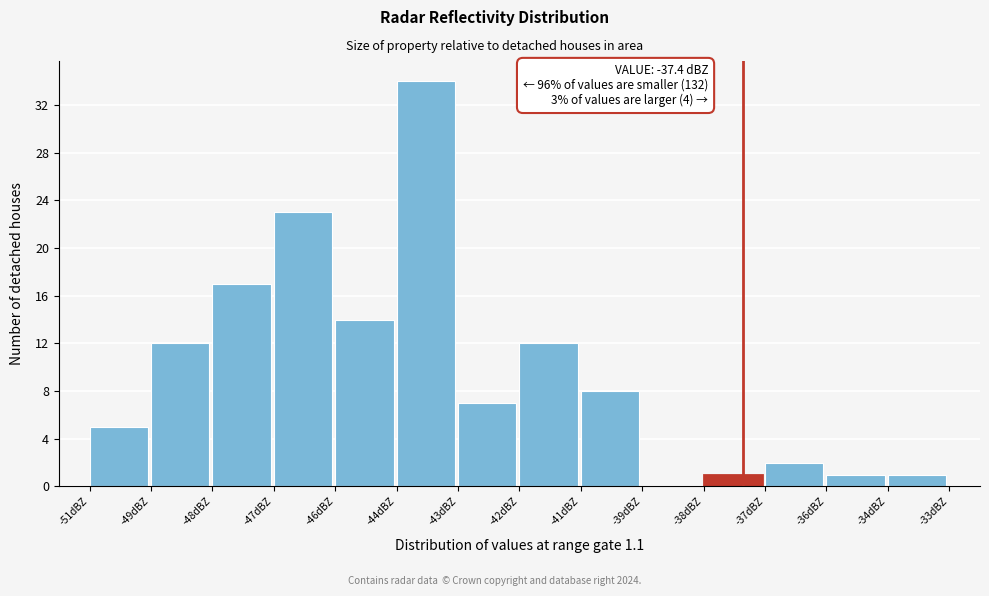

Reading right to left, extract all data points from this chart.

-34dBZ=1	-36dBZ=1	-37dBZ=2	-38dBZ=1	-39dBZ=0	-41dBZ=8	-42dBZ=12	-43dBZ=7	-44dBZ=34	-46dBZ=14	-47dBZ=23	-48dBZ=17	-49dBZ=12	-51dBZ=5